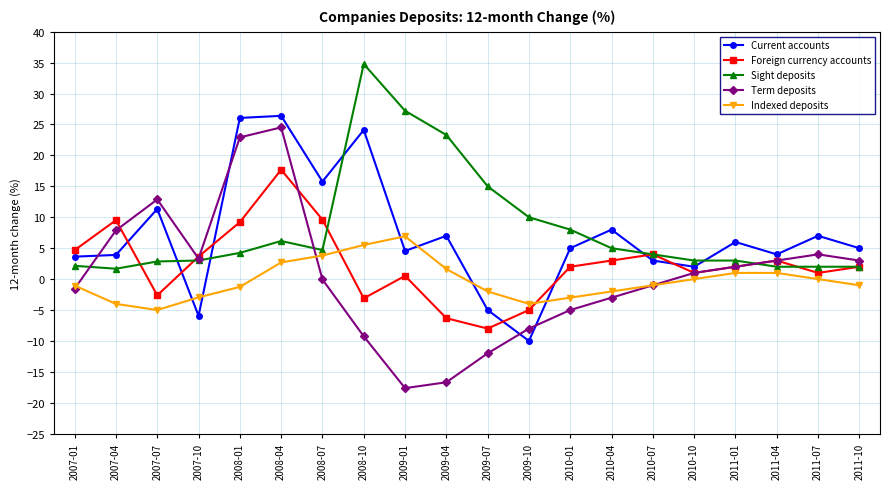

At which label does Current accounts reach its minimum?

2009-10